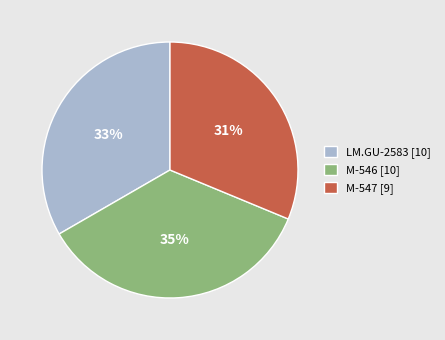

True or false: LM.GU-2583 accounts for 33% of the total.

True